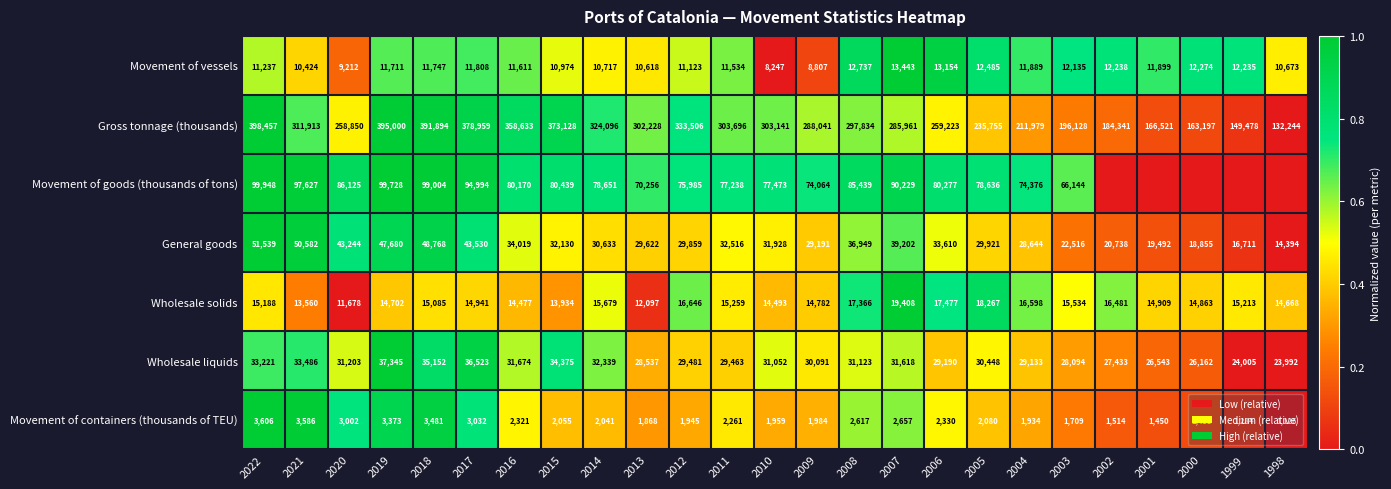

What is the spread (max minus min) of values at 2011?

301435